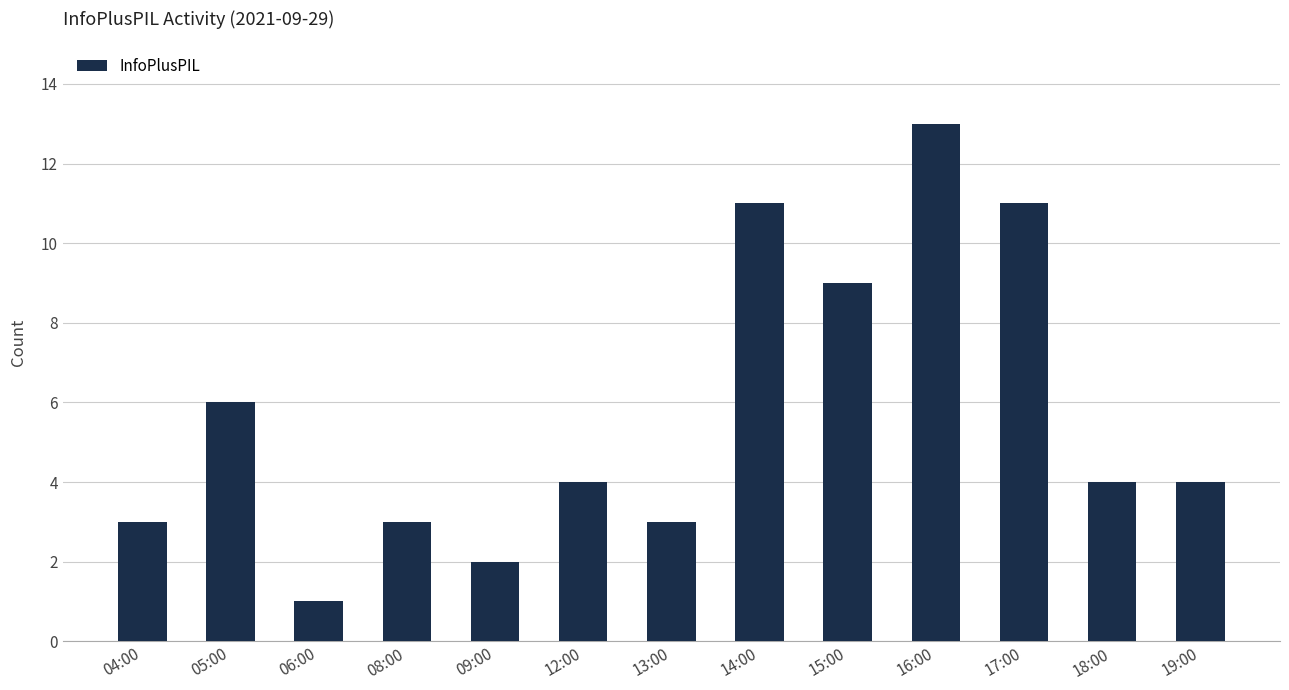

Reading right to left, list all the values displayed in this chart.

19:00=4	18:00=4	17:00=11	16:00=13	15:00=9	14:00=11	13:00=3	12:00=4	09:00=2	08:00=3	06:00=1	05:00=6	04:00=3